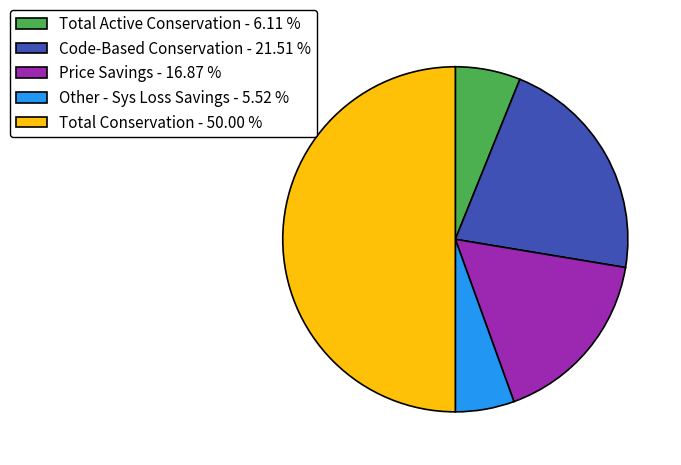

Is Total Active Conservation the majority of the pie?

No